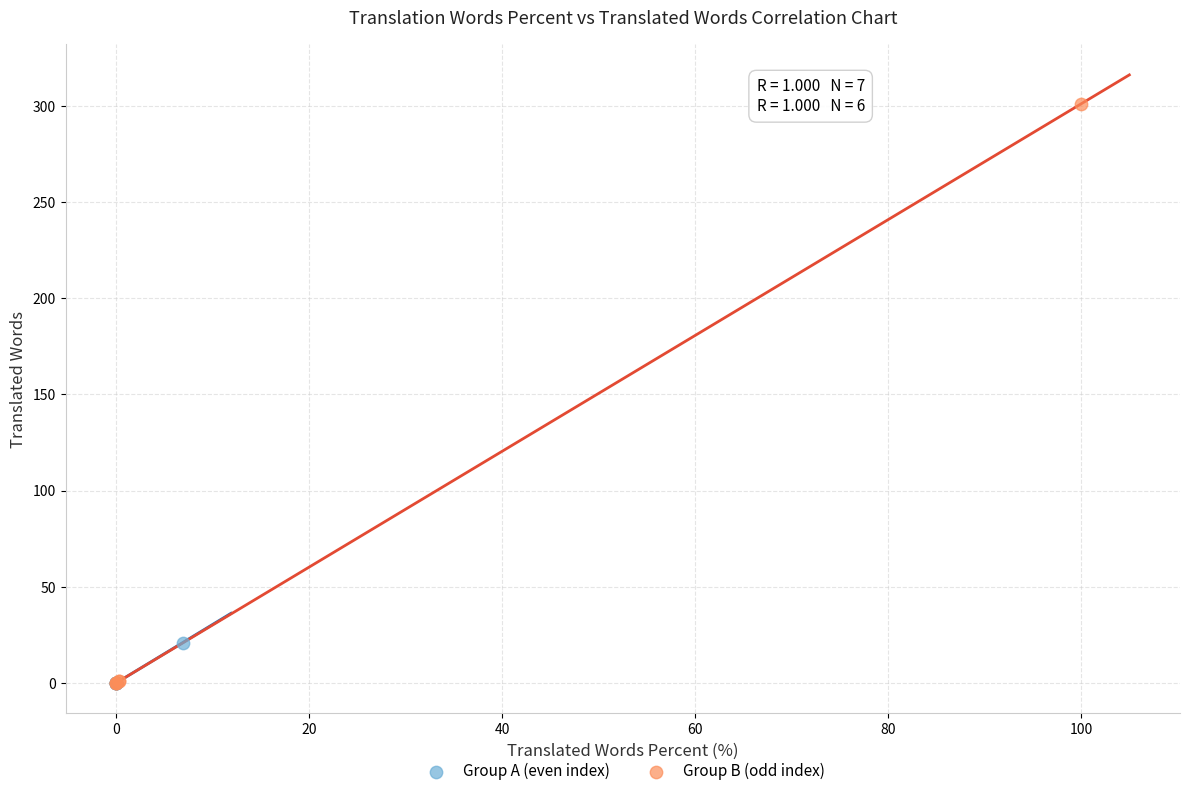

Which series contains the highest Y value?

Group B (odd index)